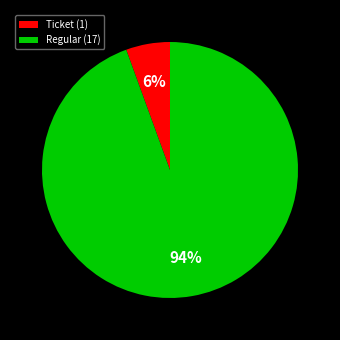

Between Regular and Ticket, which is larger?

Regular